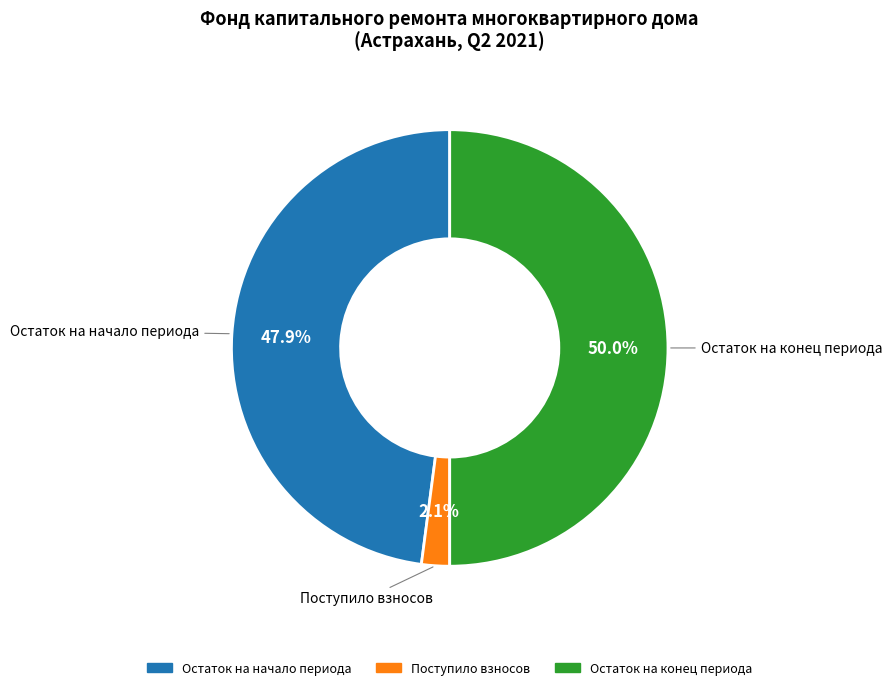

How many segments does this pie chart have?

3